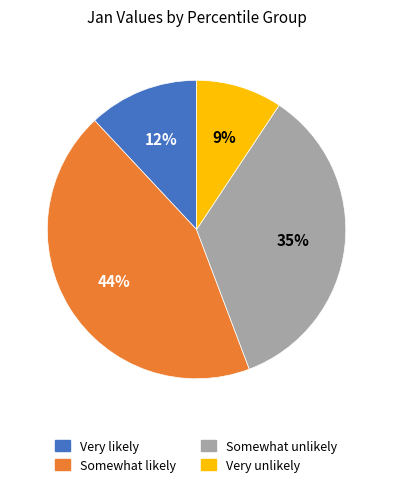

Is there any slice that represents more than half of the pie?

No